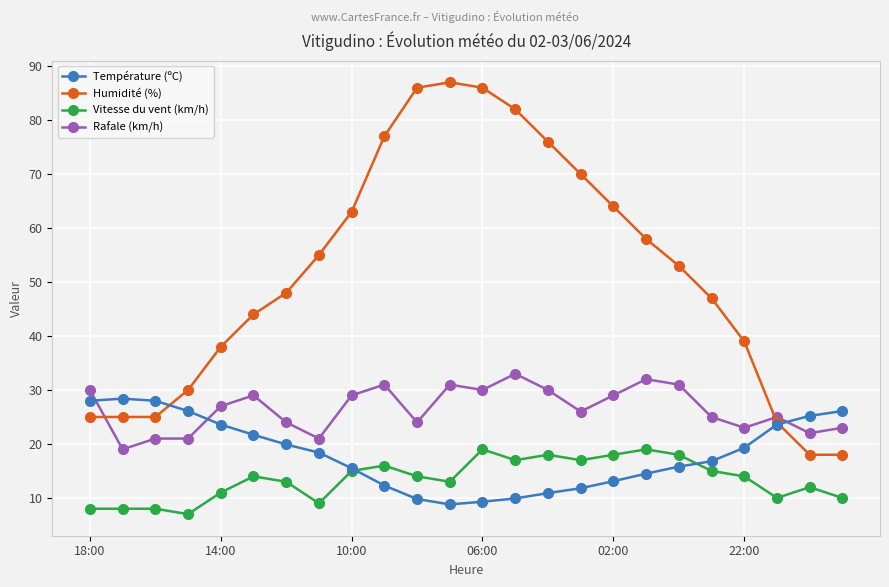

At how many categories does at least one series exceed 68?

7